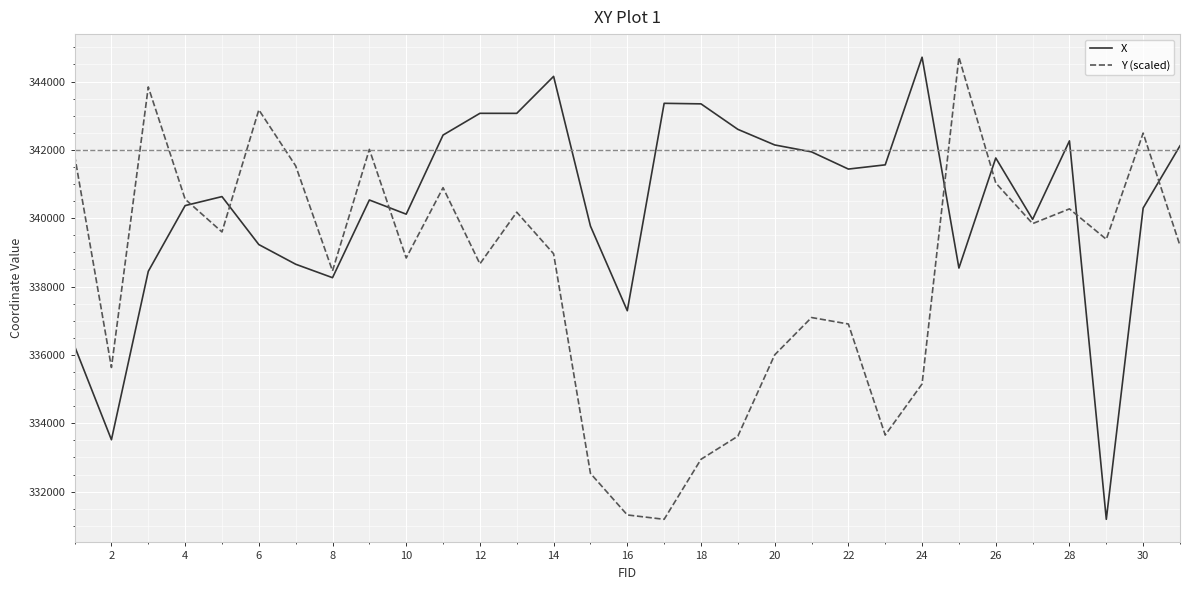

What is the minimum value for X?

331190.2